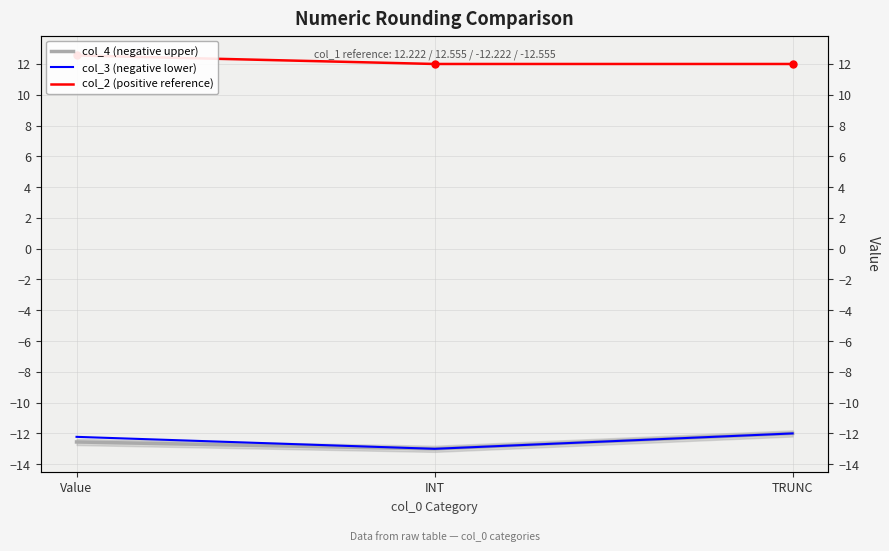

What is the difference between the maximum and second lowest values in the col_4 (negative upper) series?

0.6